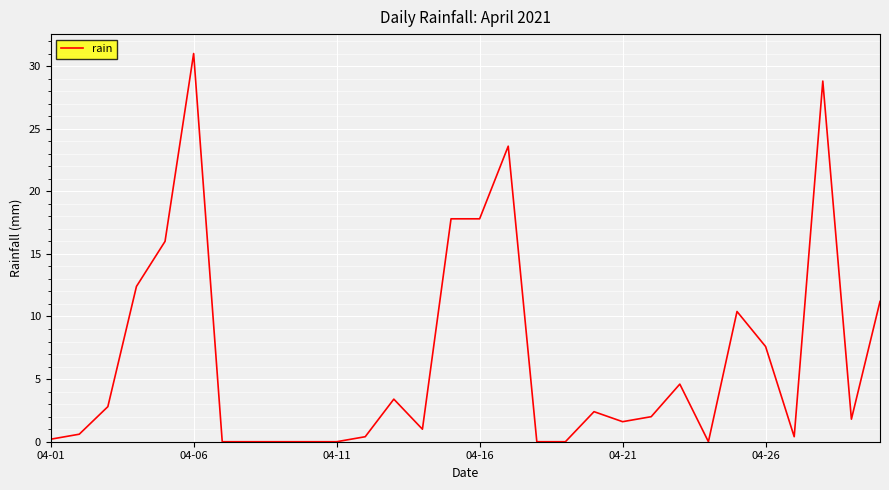

What is the greatest value displayed?

31.0